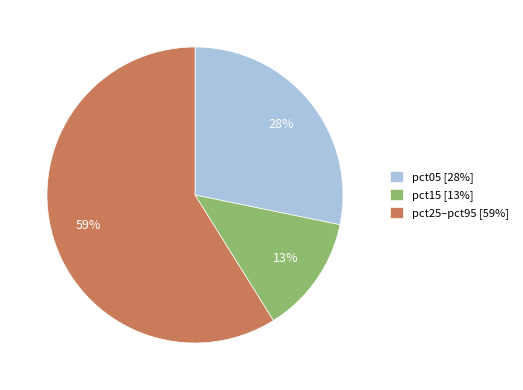

How many slices are in this pie chart?

3